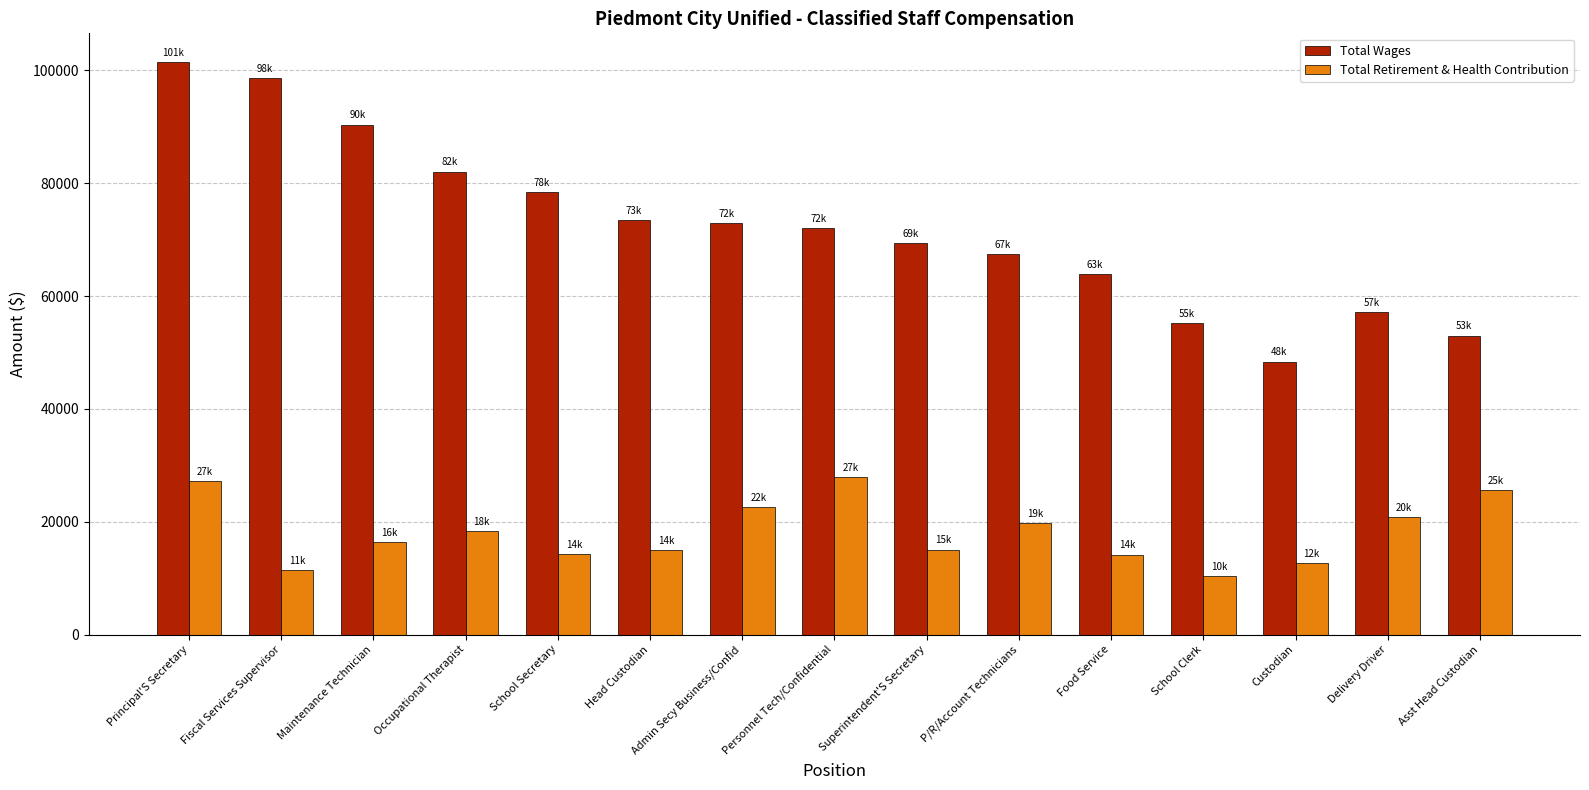

What is the difference between the Total Retirement & Health Contribution values at Food Service and School Secretary?

84.1